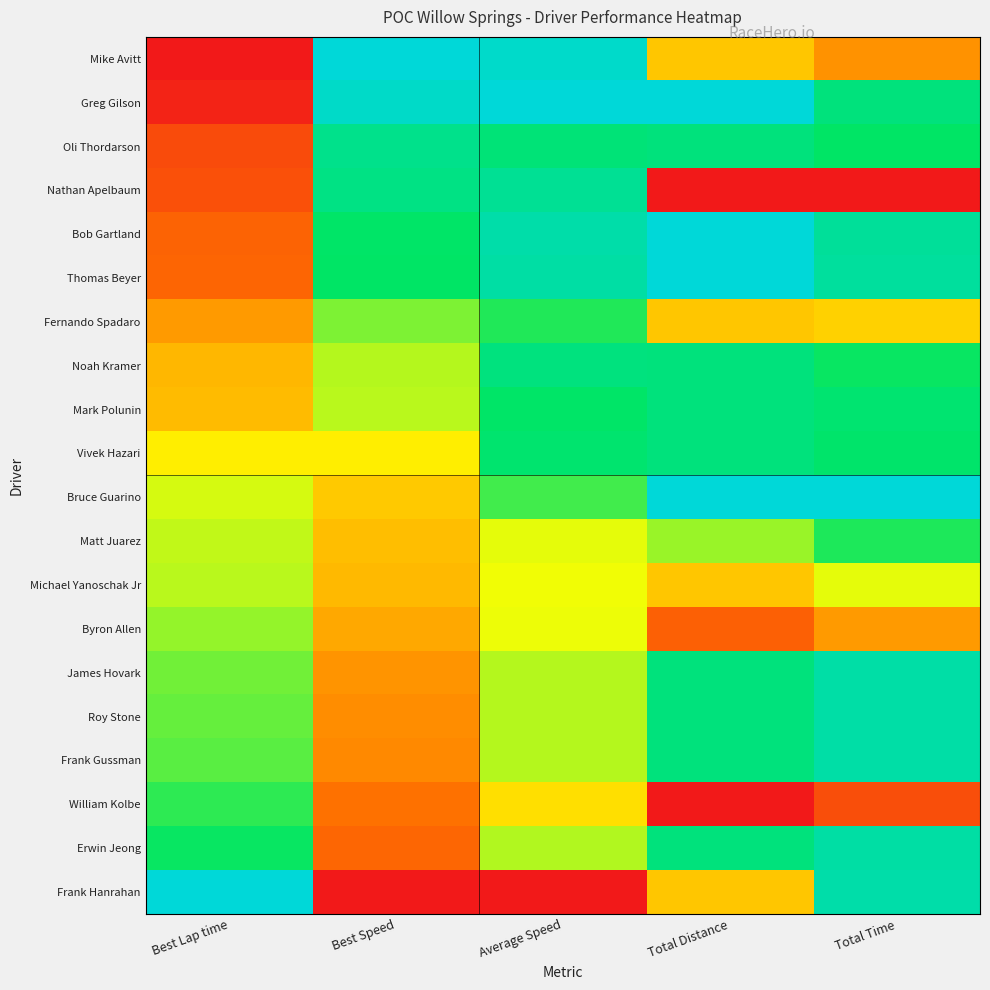

Reading left to right, transcribe all the data shown in this chart.

Mike Avitt: Best Lap time=0.0	Best Speed=1.0	Average Speed=1.0	Total Distance=0.4	Total Time=0.3
Greg Gilson: Best Lap time=0.0	Best Speed=1.0	Average Speed=1.0	Total Distance=1.0	Total Time=0.8
Oli Thordarson: Best Lap time=0.1	Best Speed=0.8	Average Speed=0.8	Total Distance=0.8	Total Time=0.7
Nathan Apelbaum: Best Lap time=0.2	Best Speed=0.8	Average Speed=0.8	Total Distance=0.0	Total Time=0.0
Bob Gartland: Best Lap time=0.2	Best Speed=0.8	Average Speed=0.9	Total Distance=1.0	Total Time=0.9
Thomas Beyer: Best Lap time=0.2	Best Speed=0.7	Average Speed=0.9	Total Distance=1.0	Total Time=0.9
Fernando Spadaro: Best Lap time=0.3	Best Speed=0.6	Average Speed=0.7	Total Distance=0.4	Total Time=0.4
Noah Kramer: Best Lap time=0.4	Best Speed=0.6	Average Speed=0.8	Total Distance=0.8	Total Time=0.7
Mark Polunin: Best Lap time=0.4	Best Speed=0.6	Average Speed=0.8	Total Distance=0.8	Total Time=0.8
Vivek Hazari: Best Lap time=0.5	Best Speed=0.5	Average Speed=0.8	Total Distance=0.8	Total Time=0.8
Bruce Guarino: Best Lap time=0.5	Best Speed=0.4	Average Speed=0.7	Total Distance=1.0	Total Time=1.0
Matt Juarez: Best Lap time=0.6	Best Speed=0.4	Average Speed=0.5	Total Distance=0.6	Total Time=0.7
Michael Yanoschak Jr: Best Lap time=0.6	Best Speed=0.4	Average Speed=0.5	Total Distance=0.4	Total Time=0.5
Byron Allen: Best Lap time=0.6	Best Speed=0.3	Average Speed=0.5	Total Distance=0.2	Total Time=0.3
James Hovark: Best Lap time=0.6	Best Speed=0.3	Average Speed=0.6	Total Distance=0.8	Total Time=0.9
Roy Stone: Best Lap time=0.7	Best Speed=0.3	Average Speed=0.6	Total Distance=0.8	Total Time=0.9
Frank Gussman: Best Lap time=0.7	Best Speed=0.3	Average Speed=0.6	Total Distance=0.8	Total Time=0.9
William Kolbe: Best Lap time=0.7	Best Speed=0.2	Average Speed=0.4	Total Distance=0.0	Total Time=0.2
Erwin Jeong: Best Lap time=0.7	Best Speed=0.2	Average Speed=0.6	Total Distance=0.8	Total Time=0.9
Frank Hanrahan: Best Lap time=1.0	Best Speed=0.0	Average Speed=0.0	Total Distance=0.4	Total Time=0.9